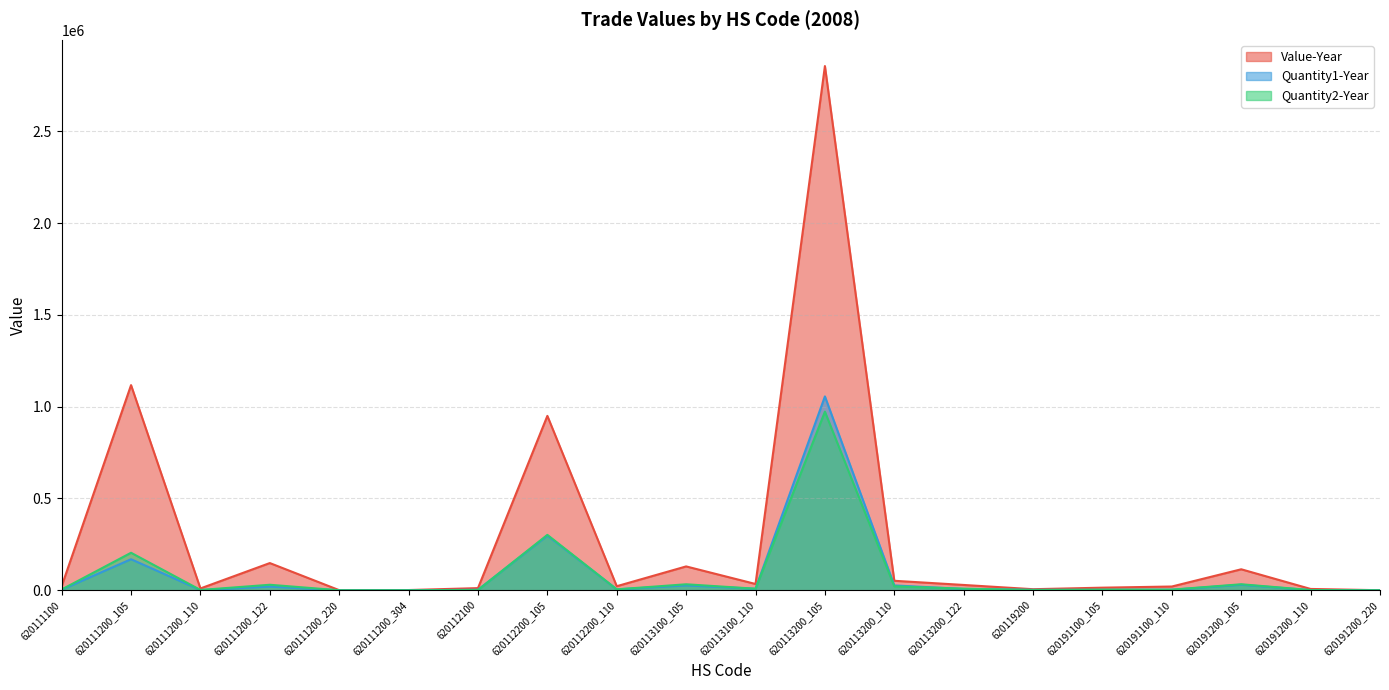

What is the spread (max minus min) of values at 620111200_110?

8882